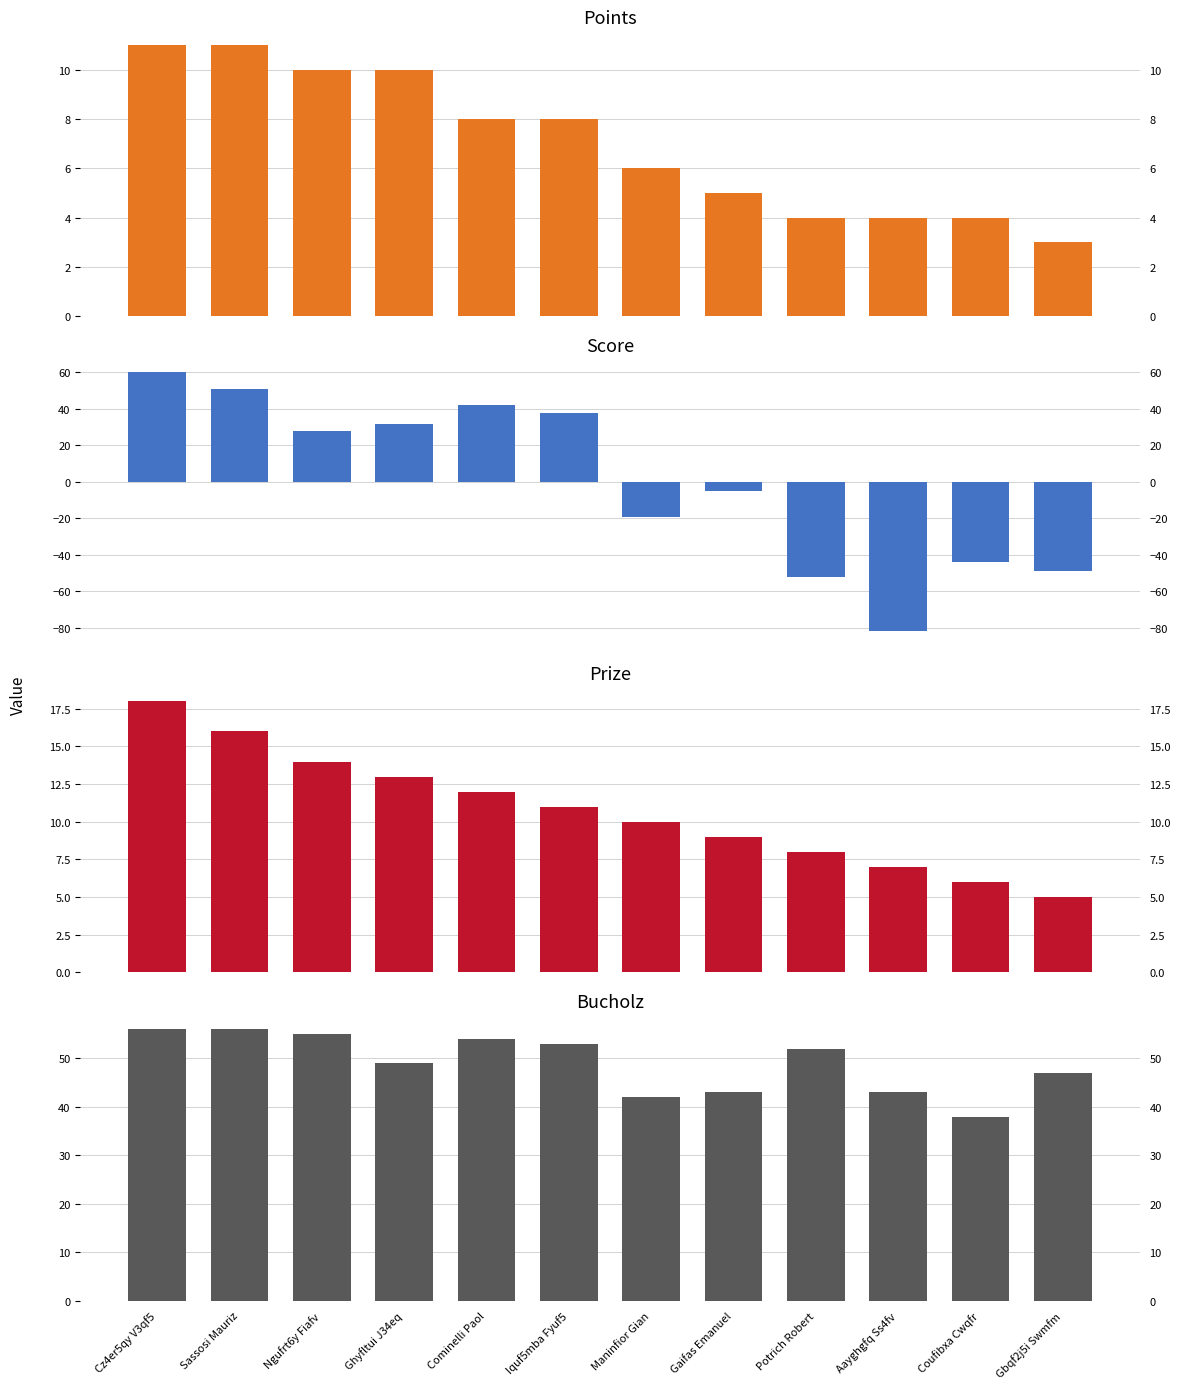

Where is Points nearest to the value 7?

Cominelli Paol